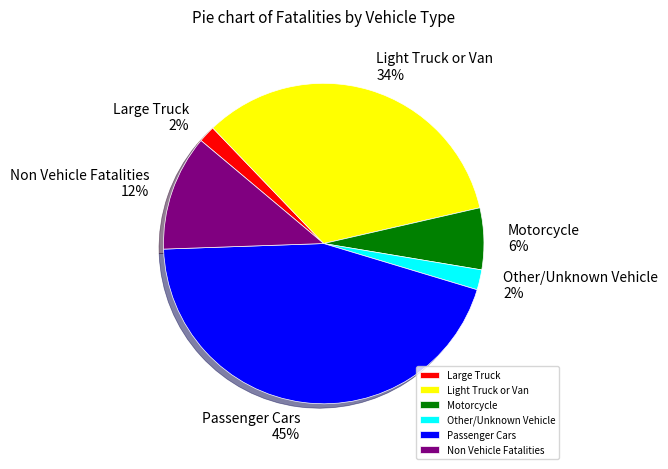

To the nearest percent, what portion does Non Vehicle Fatalities represent?

12%